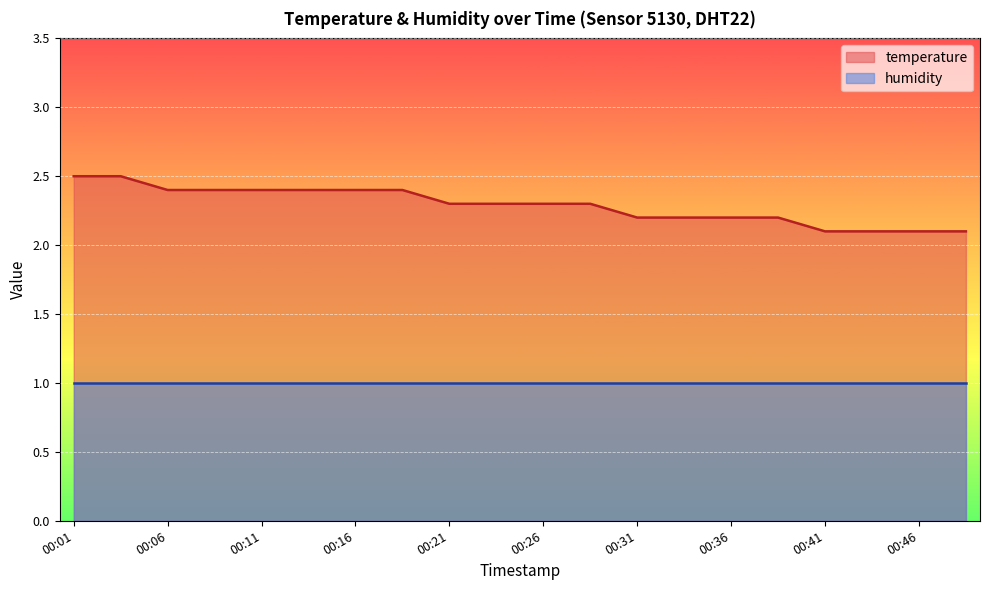

What is the ratio of the value at 00:41 to the value at 00:06?

0.9